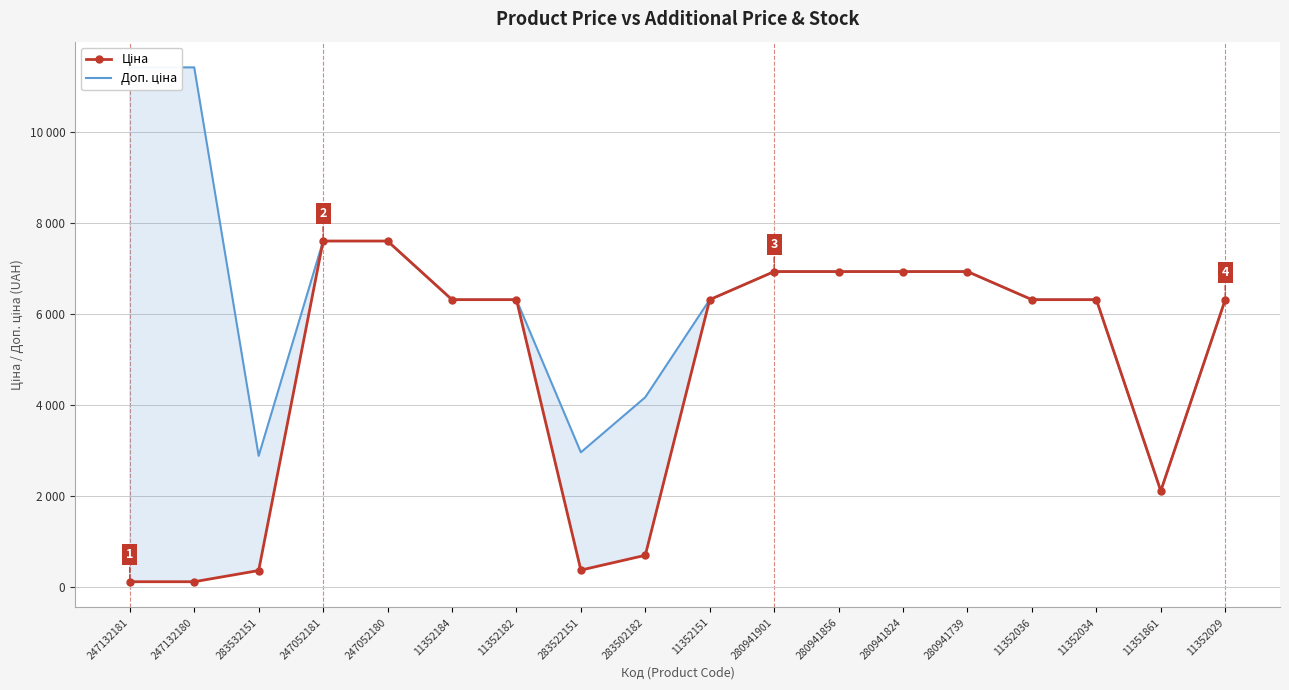

Reading left to right, extract all data points from this chart.

Ціна: 247132181=114.1	247132180=114.1	283532151=359.9	247052181=7596.5	247052180=7596.5	11352184=6308.8	11352182=6308.8	283522151=369.5	283502182=694.3	11352151=6308.8	280941901=6925.7	280941856=6925.7	280941824=6925.7	280941739=6925.7	11352036=6308.8	11352034=6308.8	11351861=2108.4	11352029=6308.8
Доп. ціна: 247132181=11410.0	247132180=11410.0	283532151=2878.8	247052181=7596.5	247052180=7596.5	11352184=6308.8	11352182=6308.8	283522151=2955.8	283502182=4165.6	11352151=6308.8	280941901=6925.7	280941856=6925.7	280941824=6925.7	280941739=6925.7	11352036=6308.8	11352034=6308.8	11351861=2108.0	11352029=6308.8